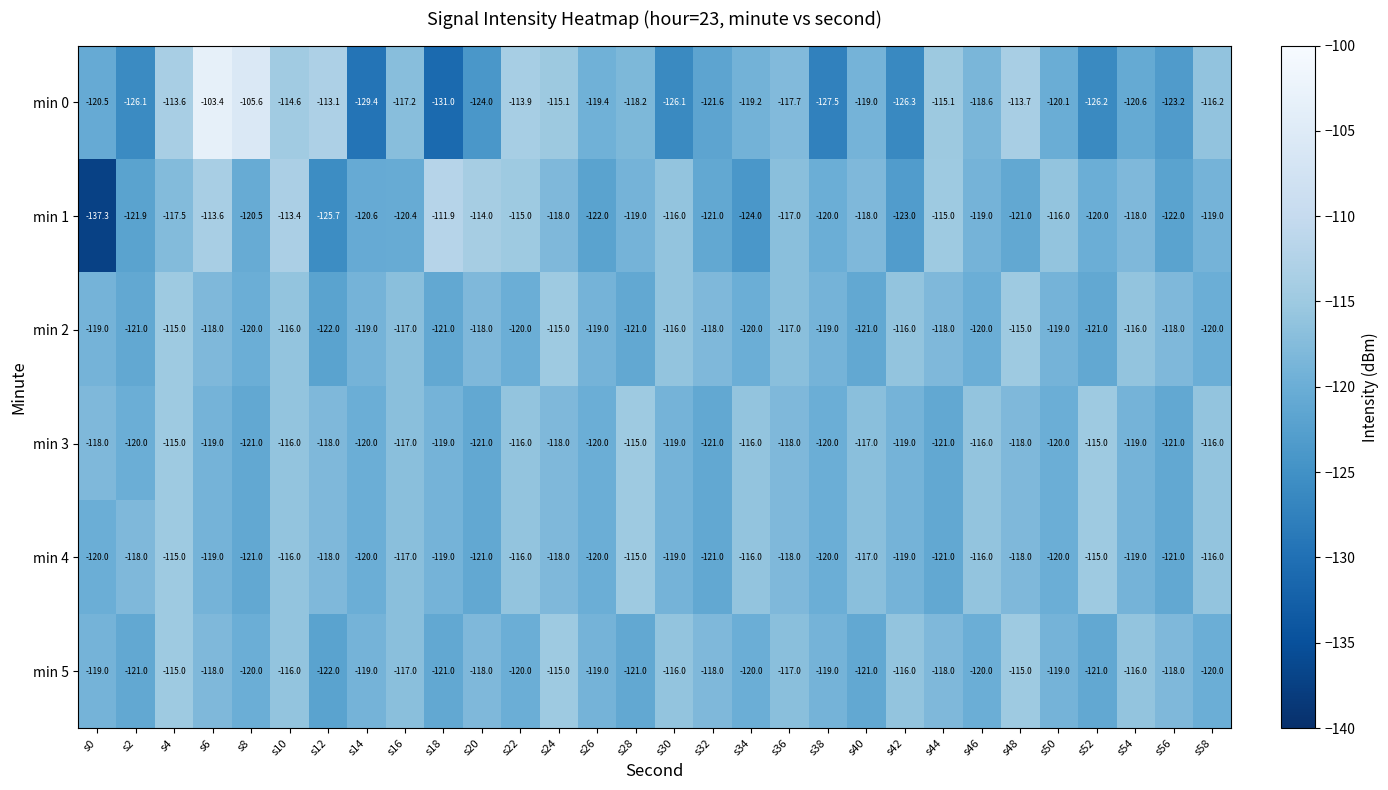

Read the min 0 value at s46.

-118.6